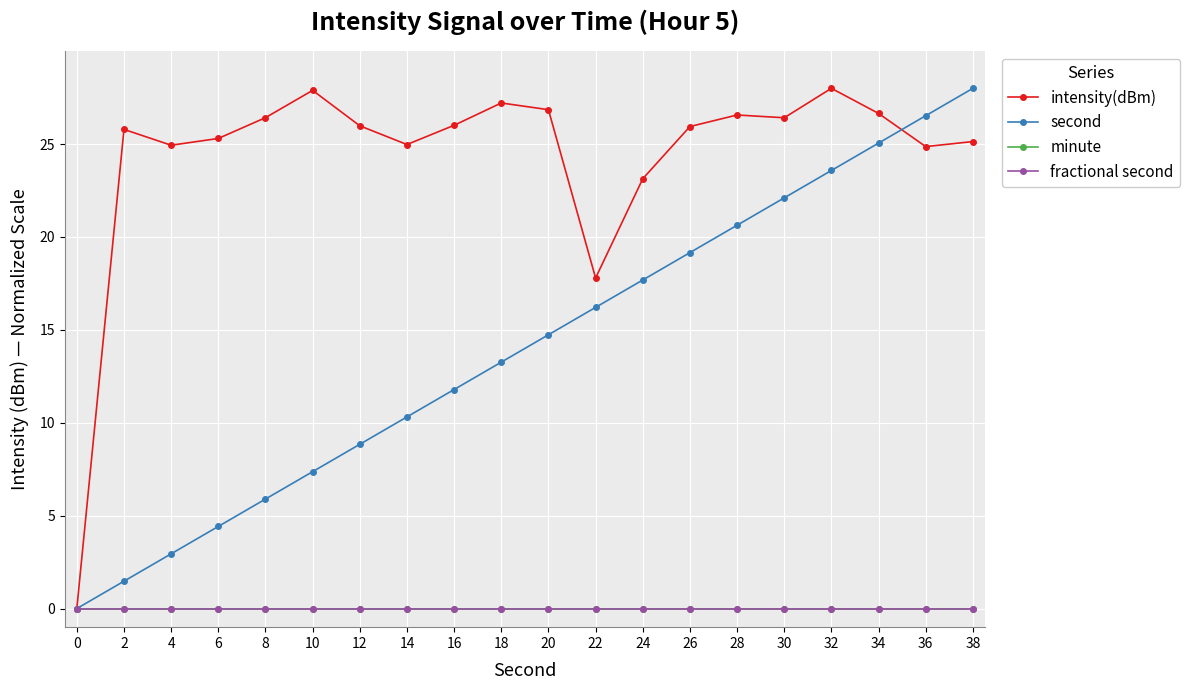

Does the chart have visible grid lines?

Yes